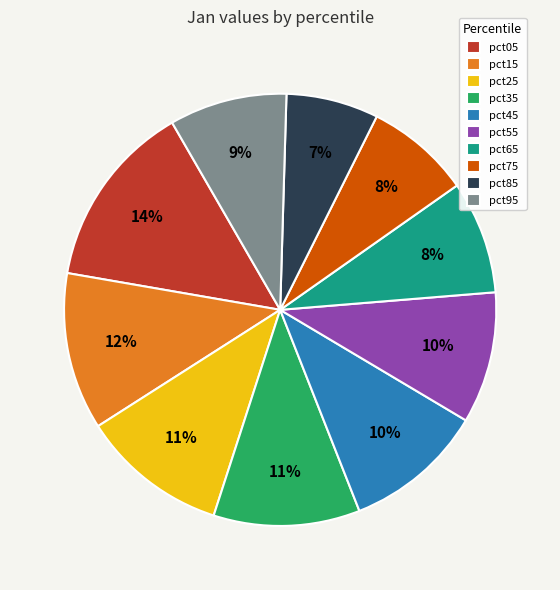

How many segments does this pie chart have?

10